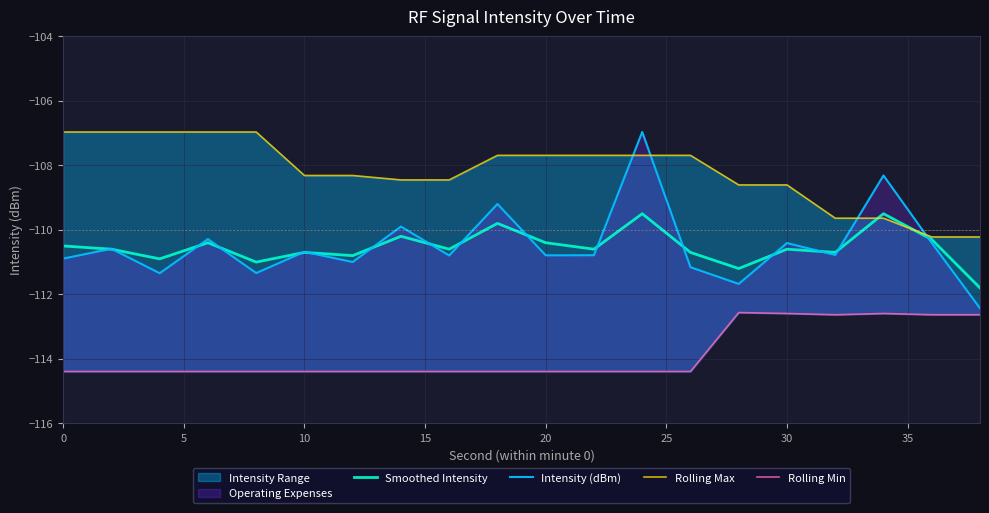

Which series has the largest range (max minus min)?

Intensity (dBm)